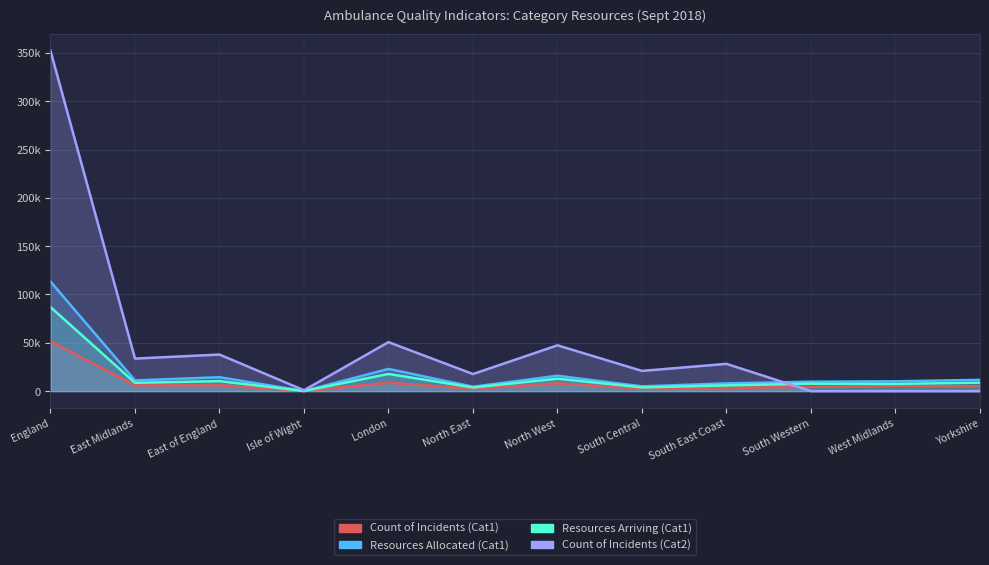

At which category does the chart reach its peak across all series?

England